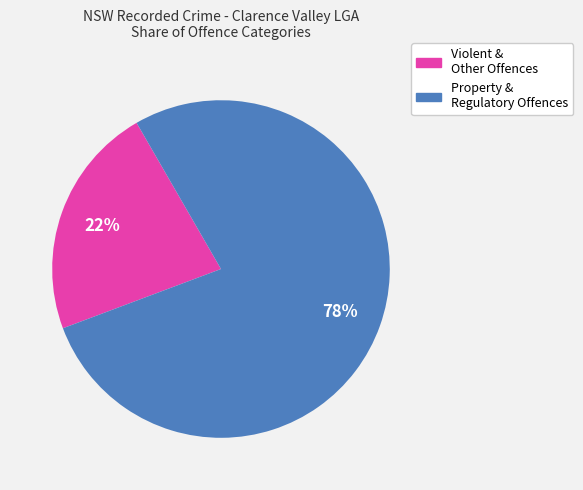

Is there a majority slice in this chart?

Yes